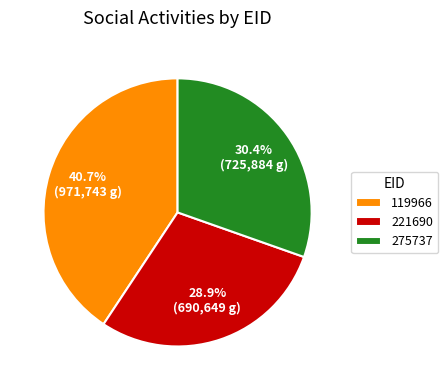

Is 275737 the majority of the pie?

No